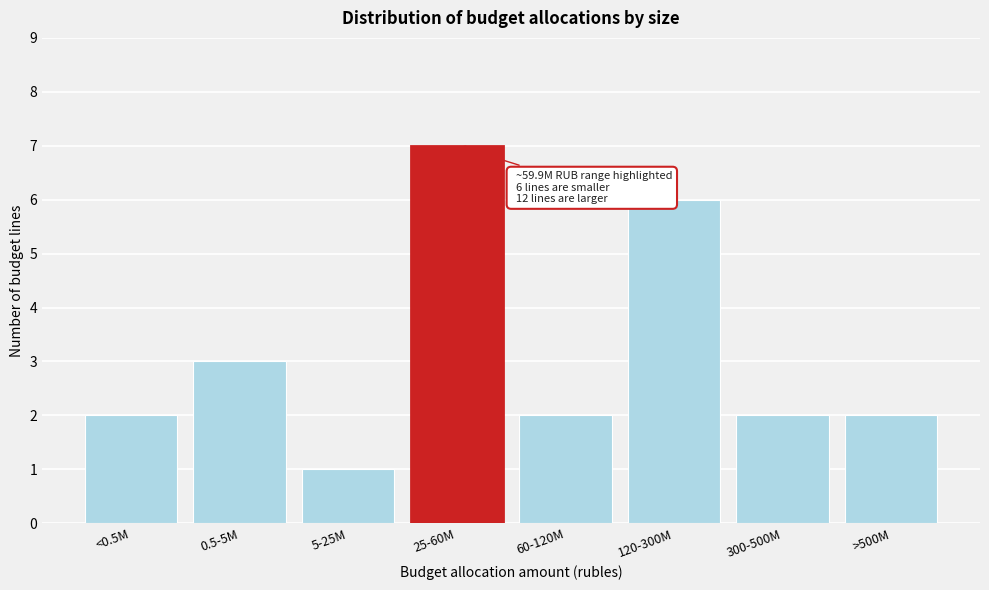

Reading right to left, what are all the values shown in this chart?

>500M=2	300-500M=2	120-300M=6	60-120M=2	25-60M=7	5-25M=1	0.5-5M=3	<0.5M=2